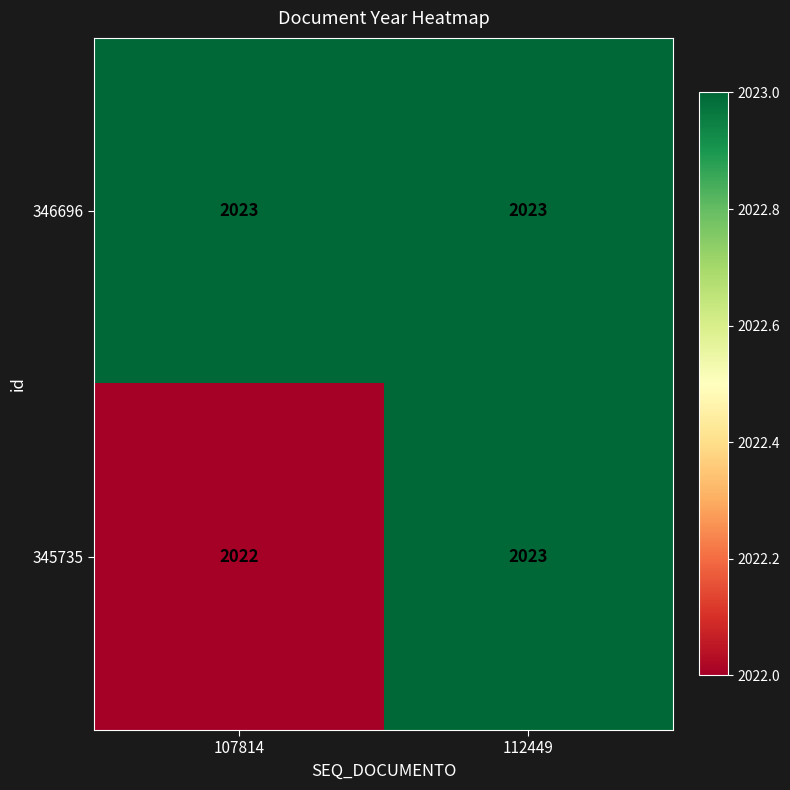

Reading left to right, list all the values displayed in this chart.

346696: 2023	2023
345735: 2022	2023